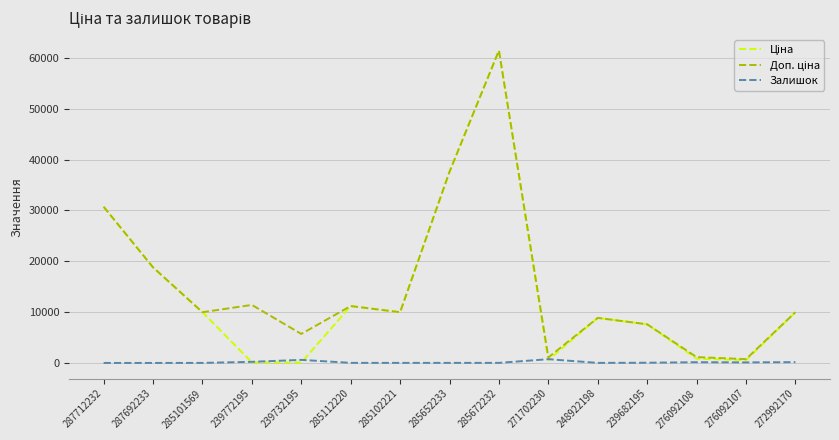

The Залишок series shows 107.0 at 276092107. True or false?

True